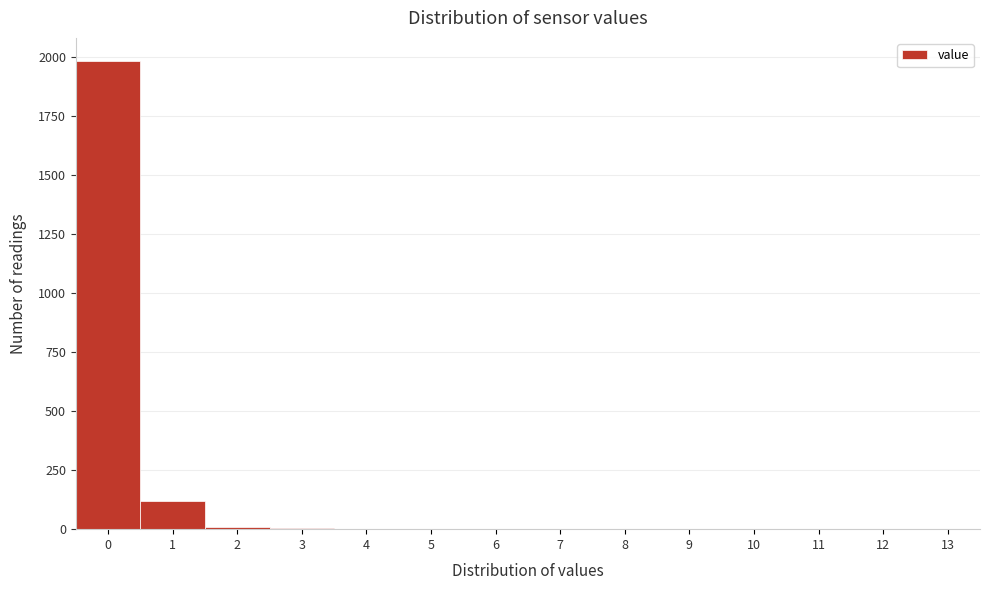

The value at 9 is -1297. True or false?

False